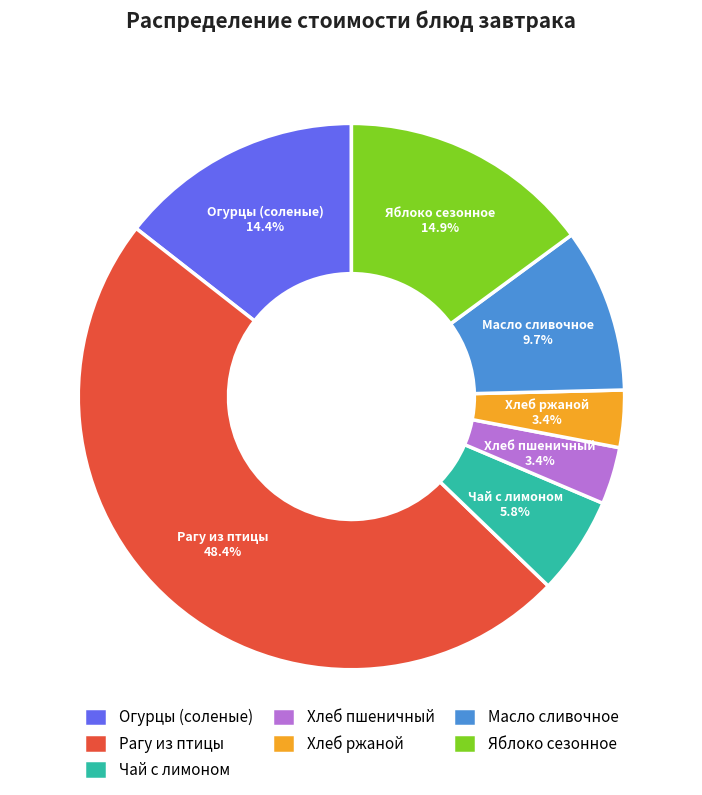

What percentage is the Яблоко сезонное slice, to the nearest percent?

15%